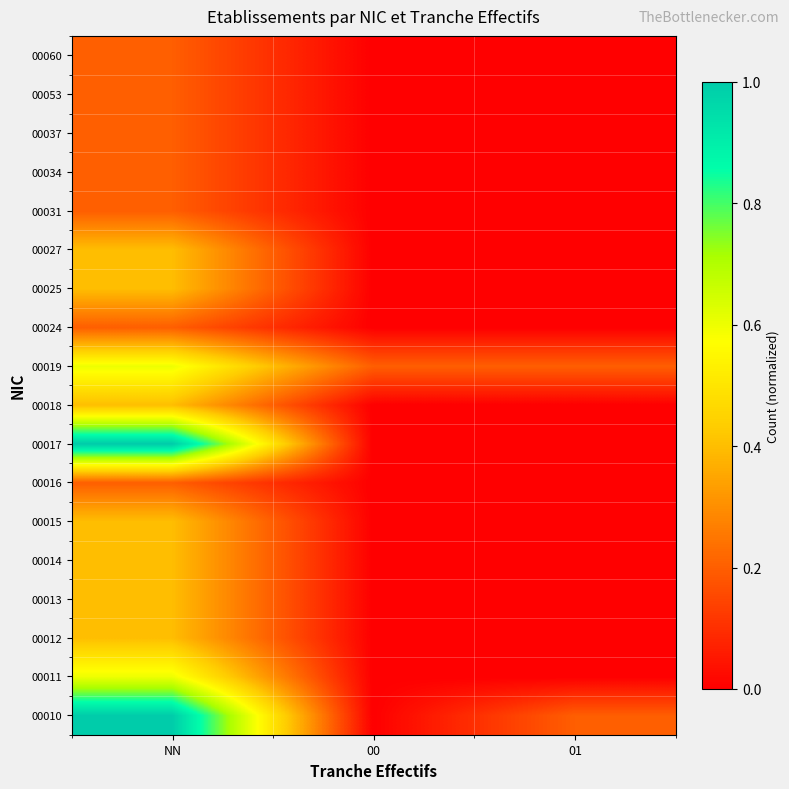

What is the total value across all series at NN?

7.4